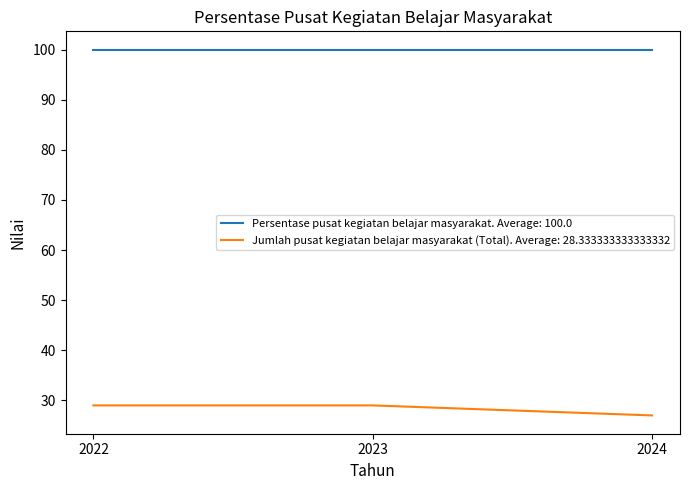

What is the smallest value displayed?

27